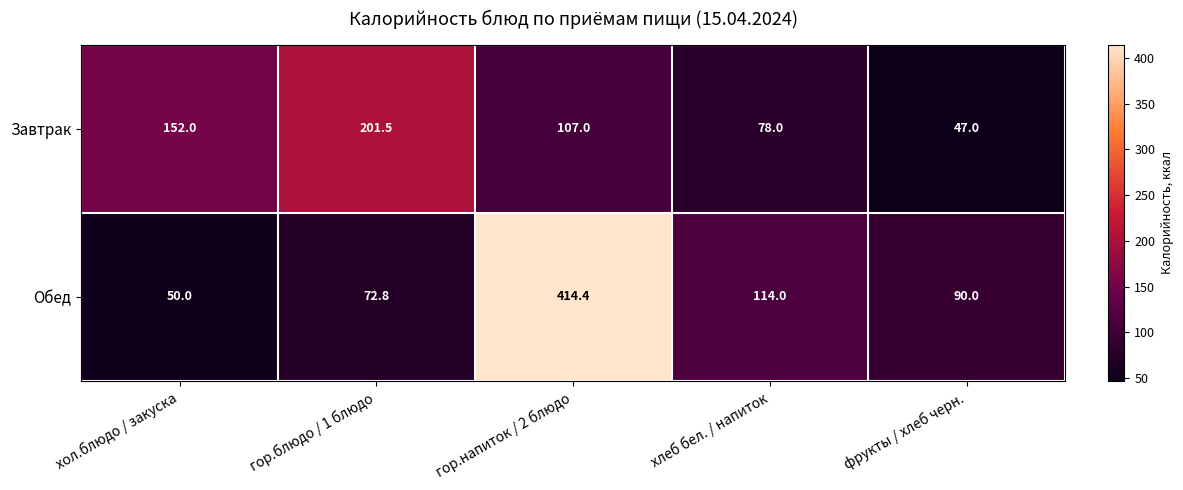

What is the total value across all series at гор.напиток / 2 блюдо?

521.4